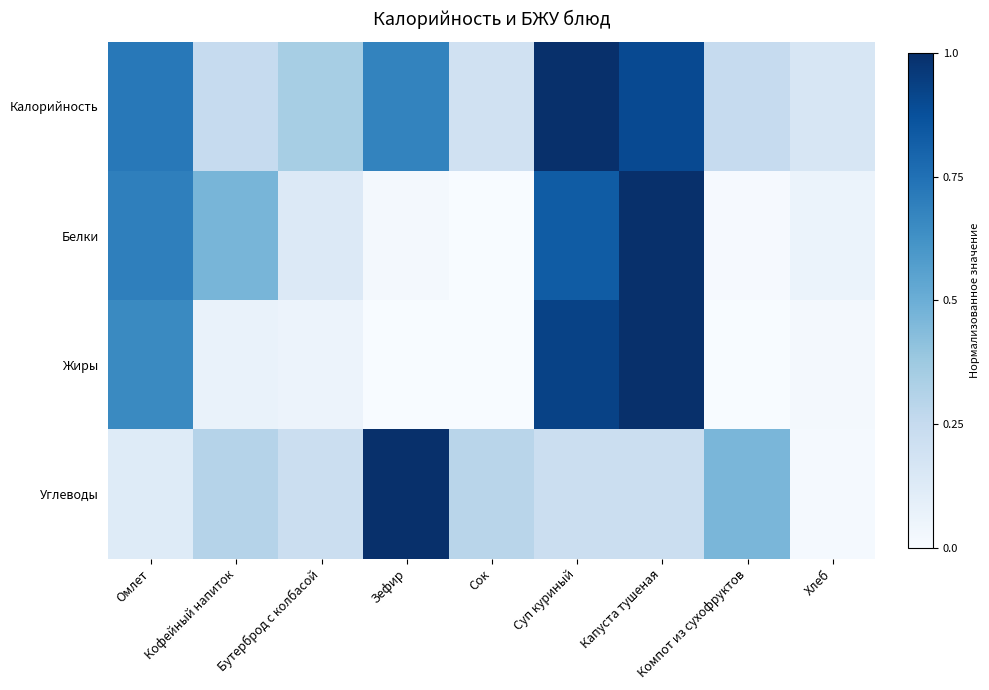

Rank the series by their maximum value, from lowest to highest.

Калорийность, Белки, Жиры, Углеводы